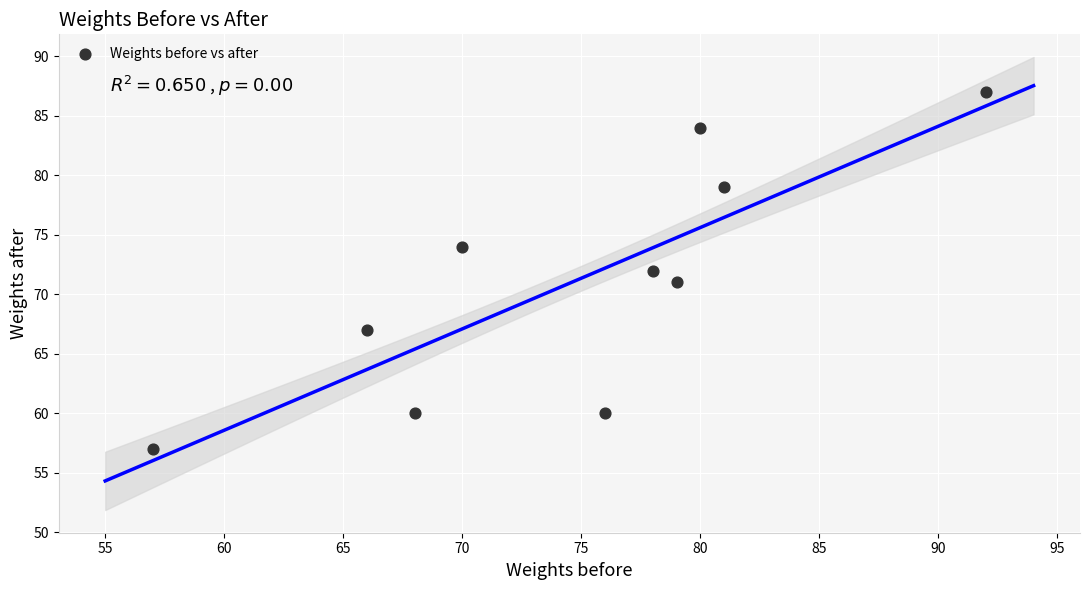

What is the range of X values (max minus min)?

35